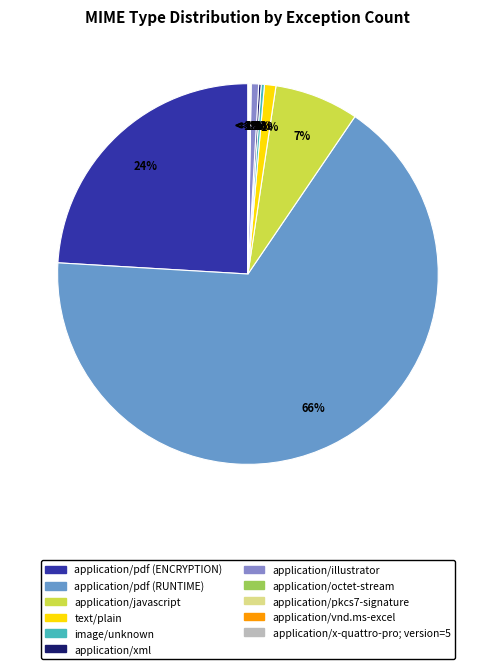

Count the number of slices in the pie.

11